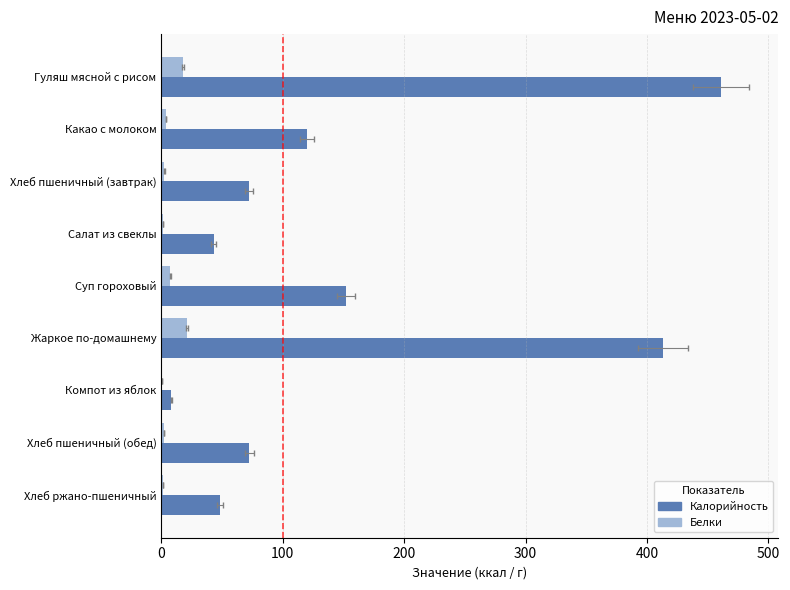

The Белки series shows 3.5 at Какао с молоком. True or false?

True